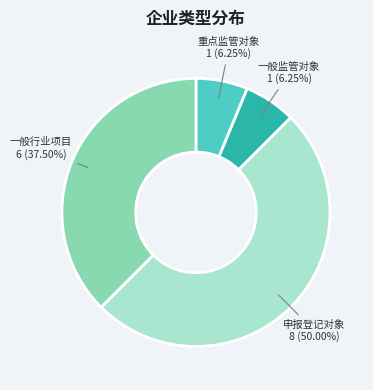

Which has a higher value, 一般监管对象 or 一般行业项目?

一般行业项目